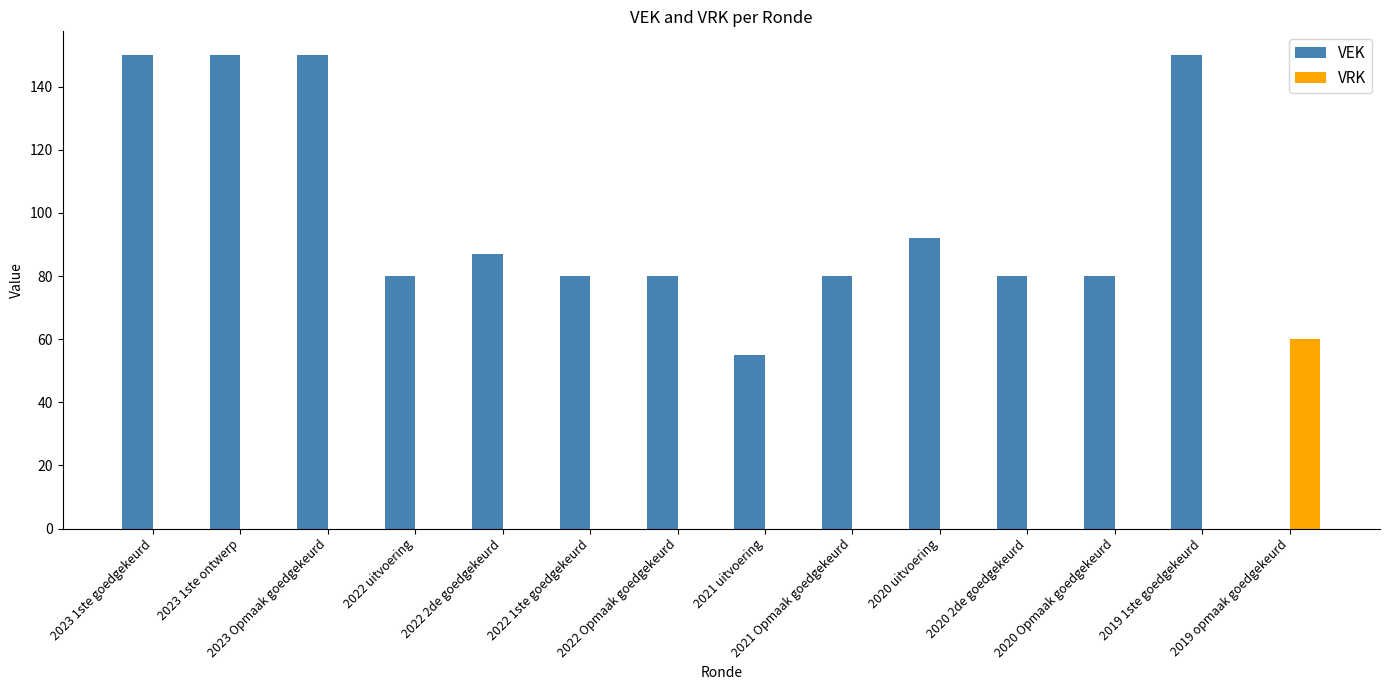

What is the highest value of the VEK series?

150